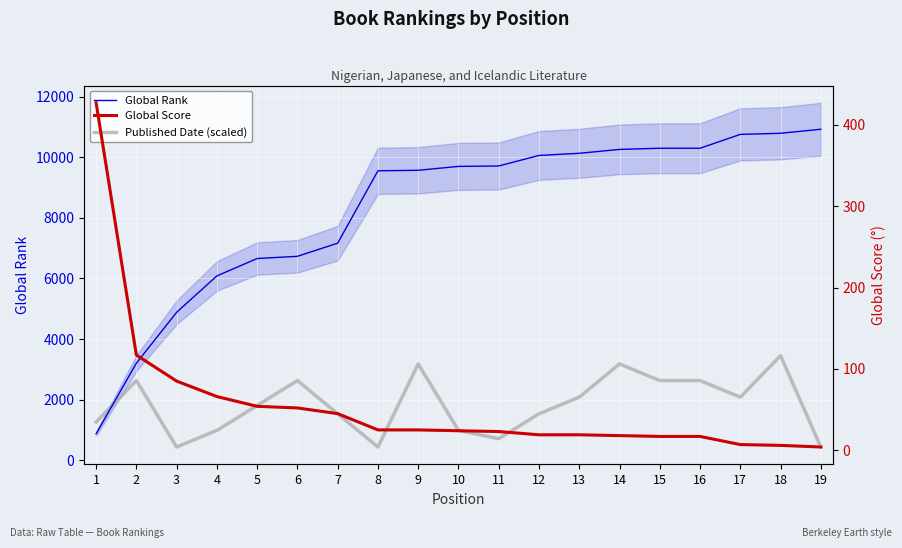

Is this an area chart (filled region under the line)?

No